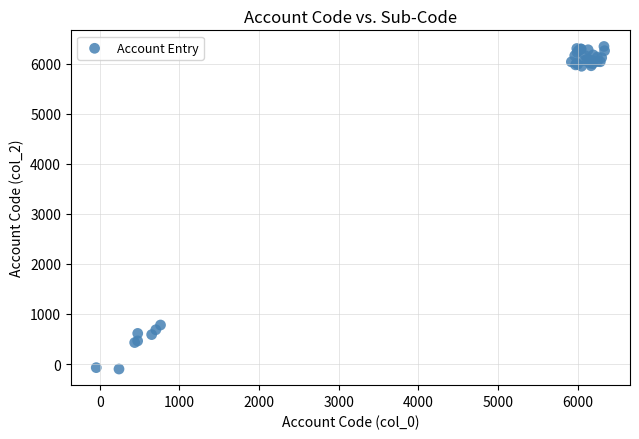

What Y value in the scatter plot is closest to 3122?

779.7